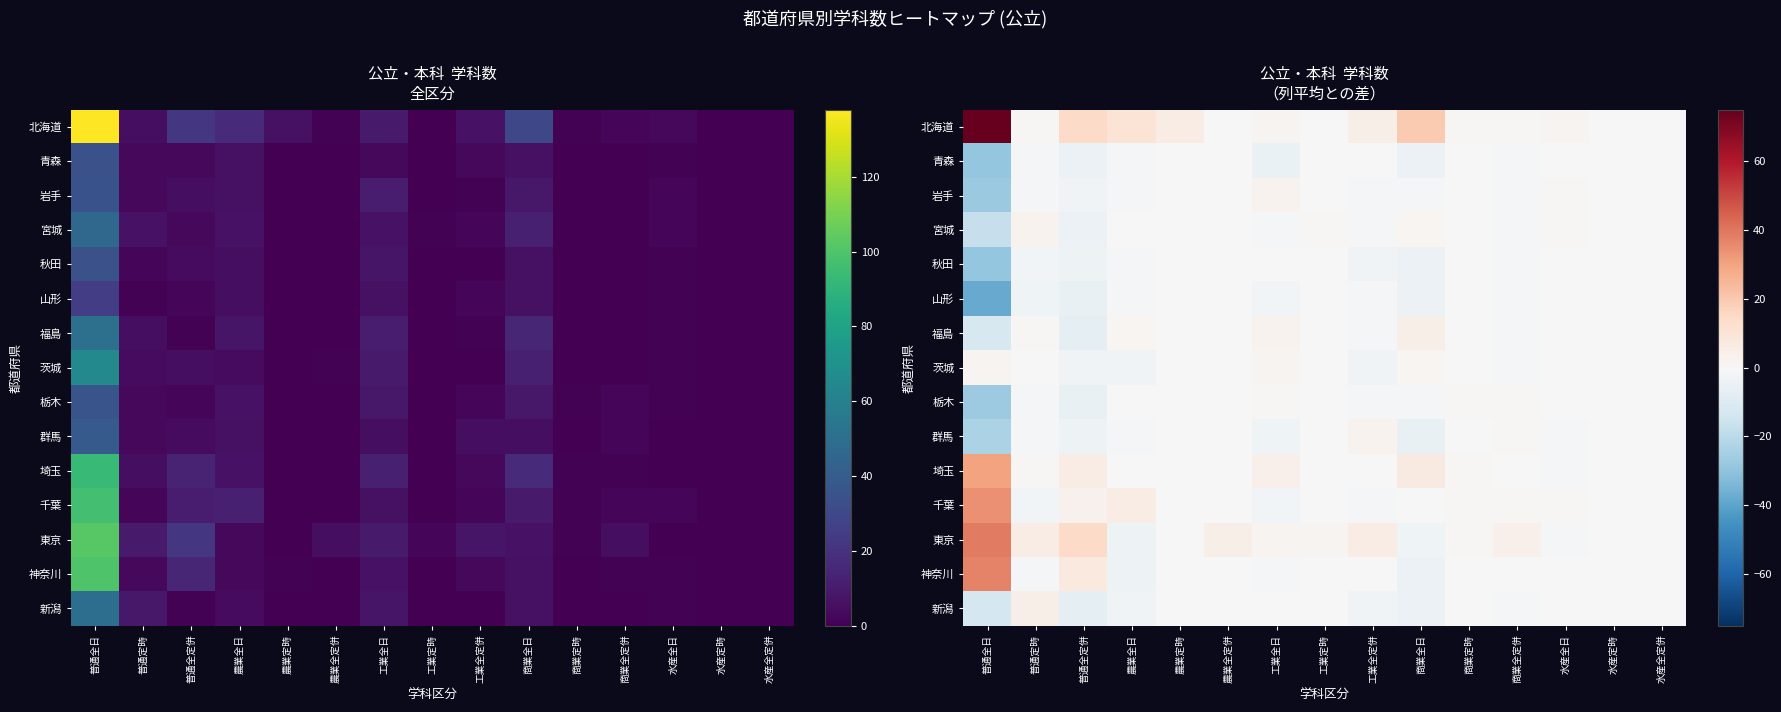

The 福島 series shows -0.5 at 農業定時. True or false?

True